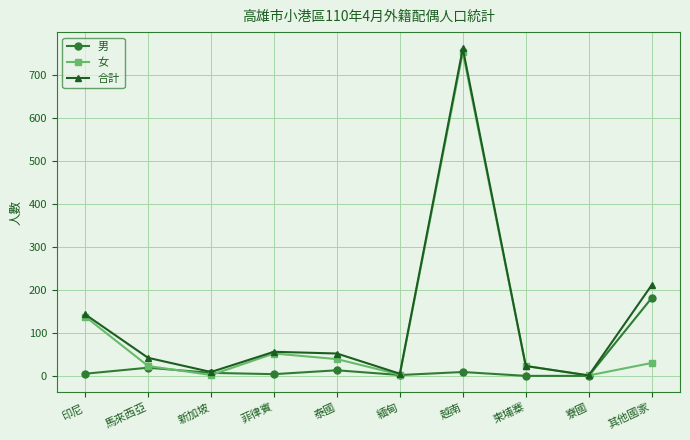

What are all the series names shown in the legend?

男, 女, 合計